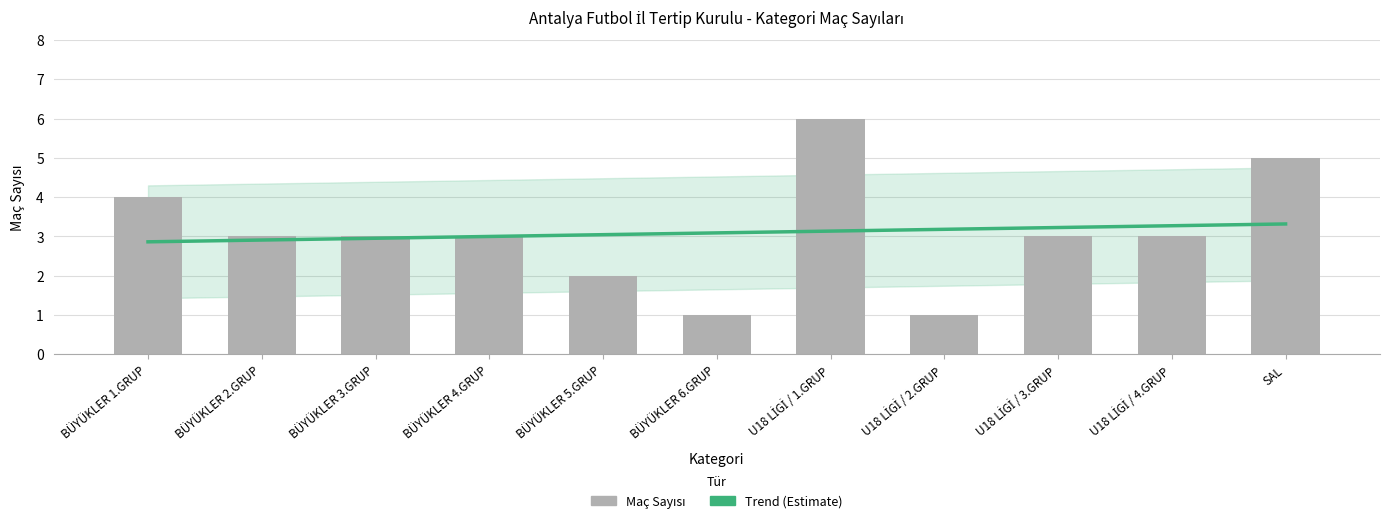

Rank the series by their average value, from lowest to highest.

Maç Sayısı, Trend